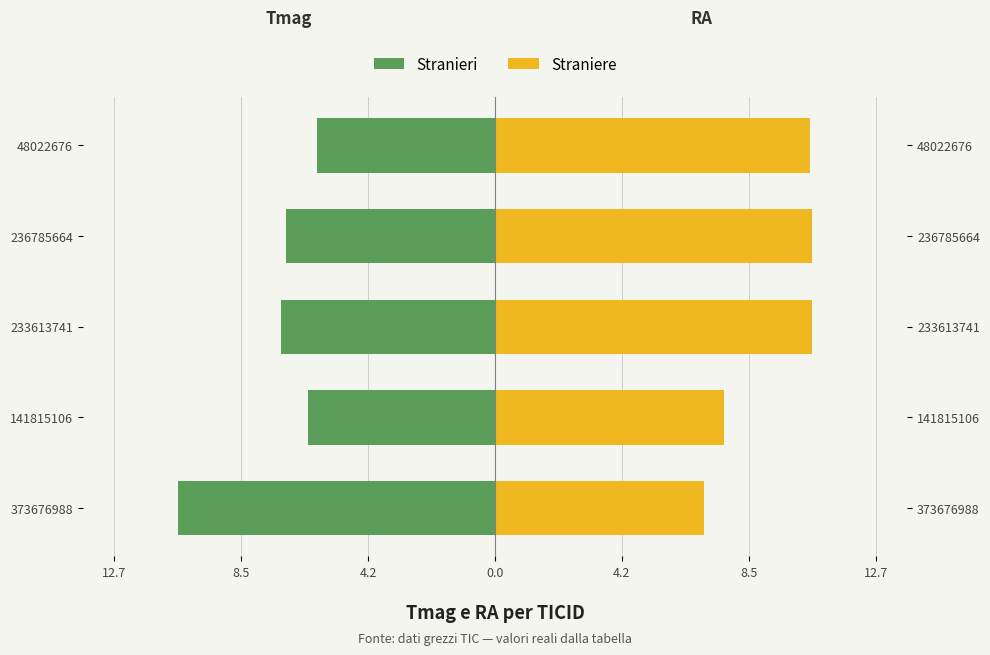

Reading right to left, list all the values displayed in this chart.

Stranieri: 4.2=-6.0	0.0=-7.0	4.2=-7.2	8.5=-6.2	12.7=-10.6
Straniere: 4.2=10.5	0.0=10.6	4.2=10.6	8.5=7.7	12.7=7.0